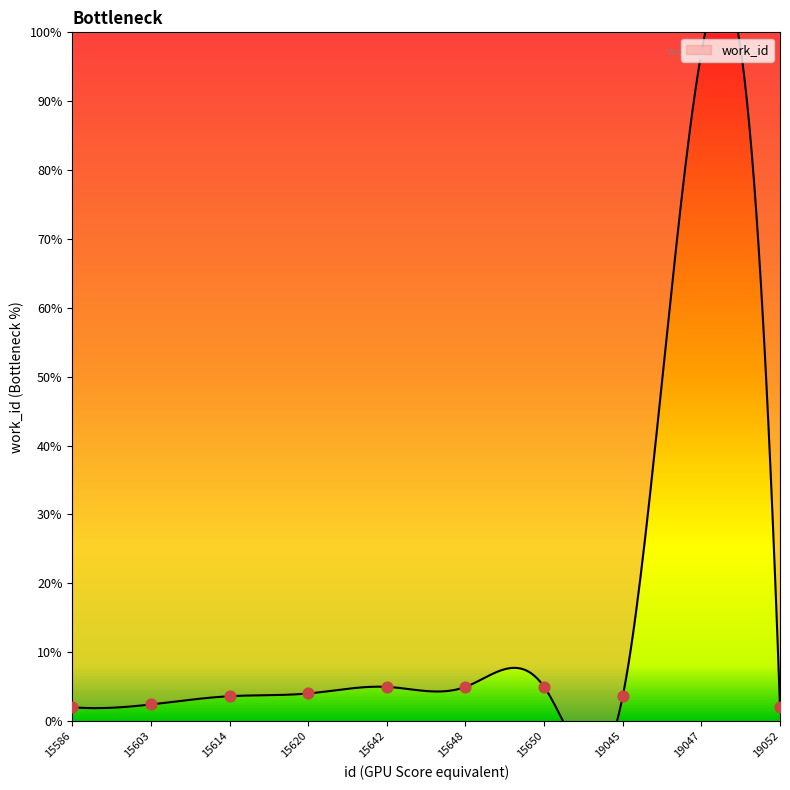

Between 19047 and 19045, which is larger?

19047